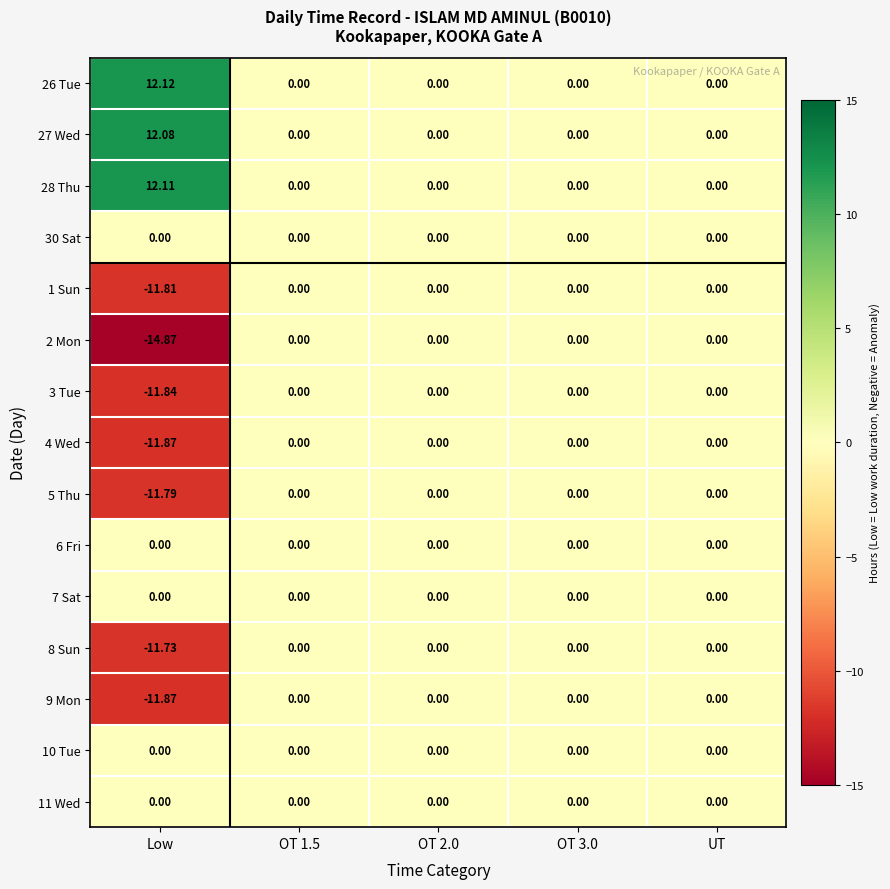

Which category has the highest value across all series?

Low